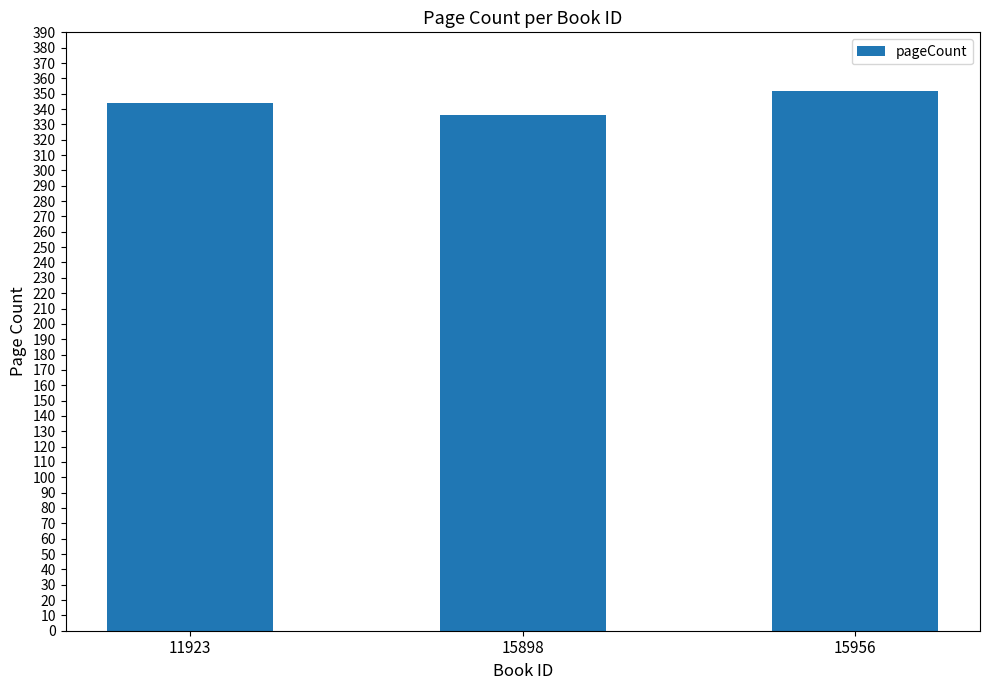

Reading left to right, list all the values displayed in this chart.

11923=344	15898=336	15956=352